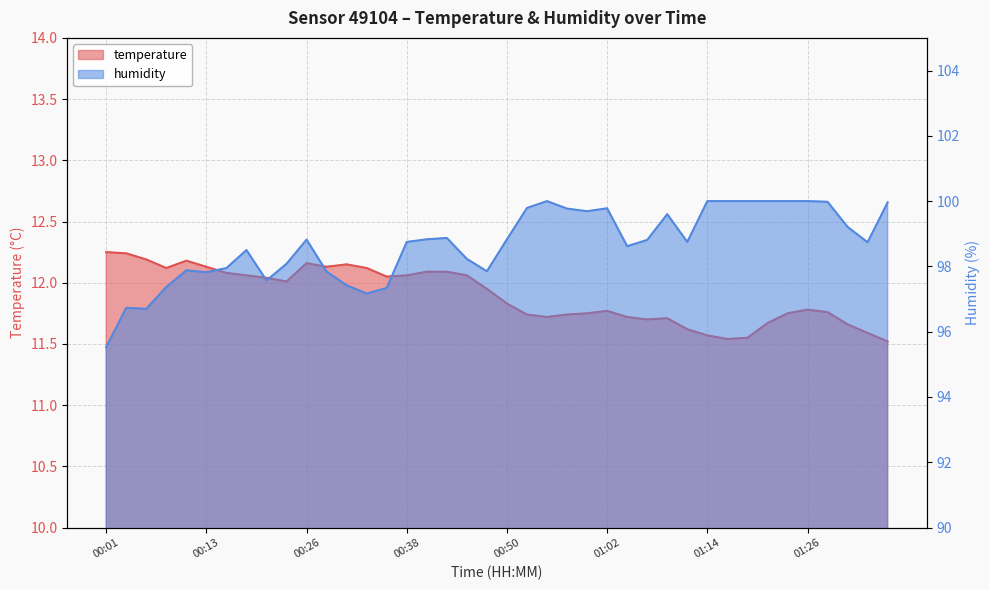

Reading left to right, transcribe all the data shown in this chart.

temperature: 12.2	12.2	12.2	12.1	12.2	12.1	12.1	12.1	12.0	12.0	12.2	12.1	12.2	12.1	12.1	12.1	12.1	12.1	12.1	11.9	11.8	11.7	11.7	11.7	11.8	11.8	11.7	11.7	11.7	11.6	11.6	11.5	11.6	11.7	11.8	11.8	11.8	11.7	11.6	11.5
humidity: 95.5	96.7	96.7	97.4	97.9	97.8	98.0	98.5	97.6	98.1	98.8	97.8	97.4	97.2	97.3	98.8	98.8	98.9	98.2	97.8	98.8	99.8	100.0	99.8	99.7	99.8	98.6	98.8	99.6	98.8	100.0	100.0	100.0	100.0	100.0	100.0	100.0	99.2	98.7	100.0